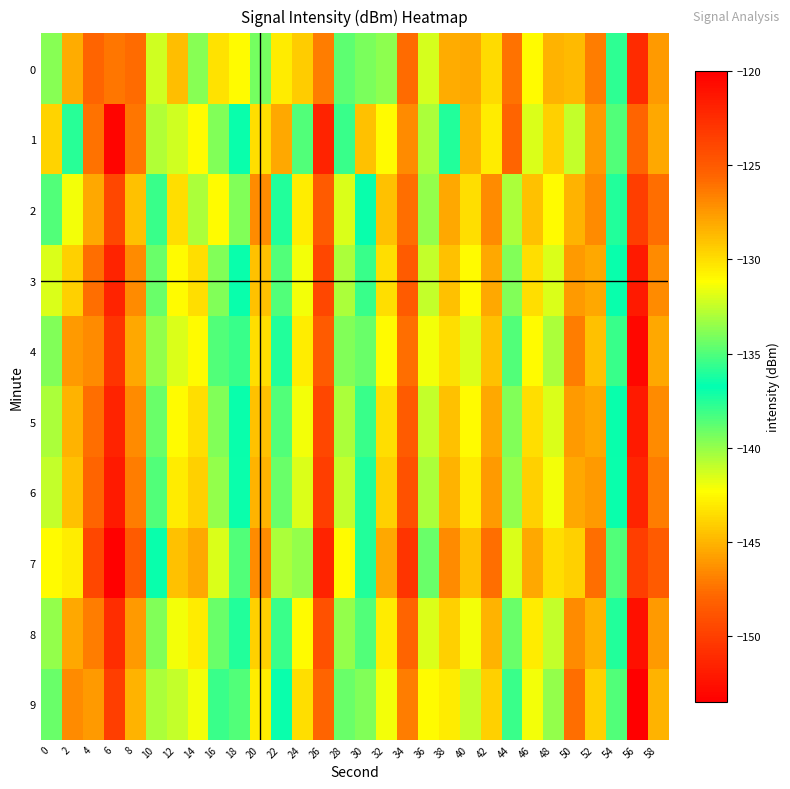

What is the minimum value shown in the chart?

-153.5